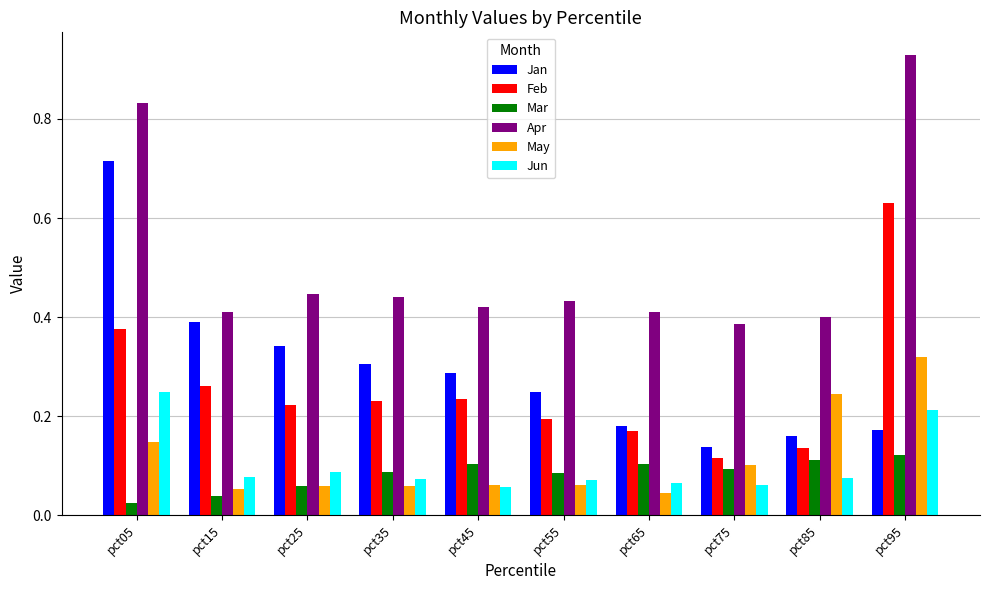

How many categories are shown in the chart?

10